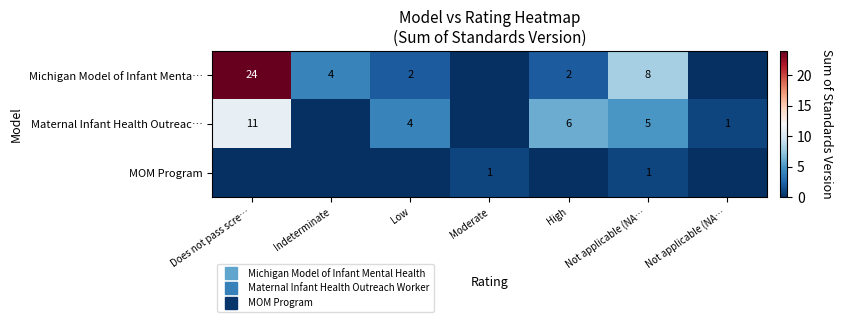

How many values in the Maternal Infant Health Outreac… series exceed 4?

3